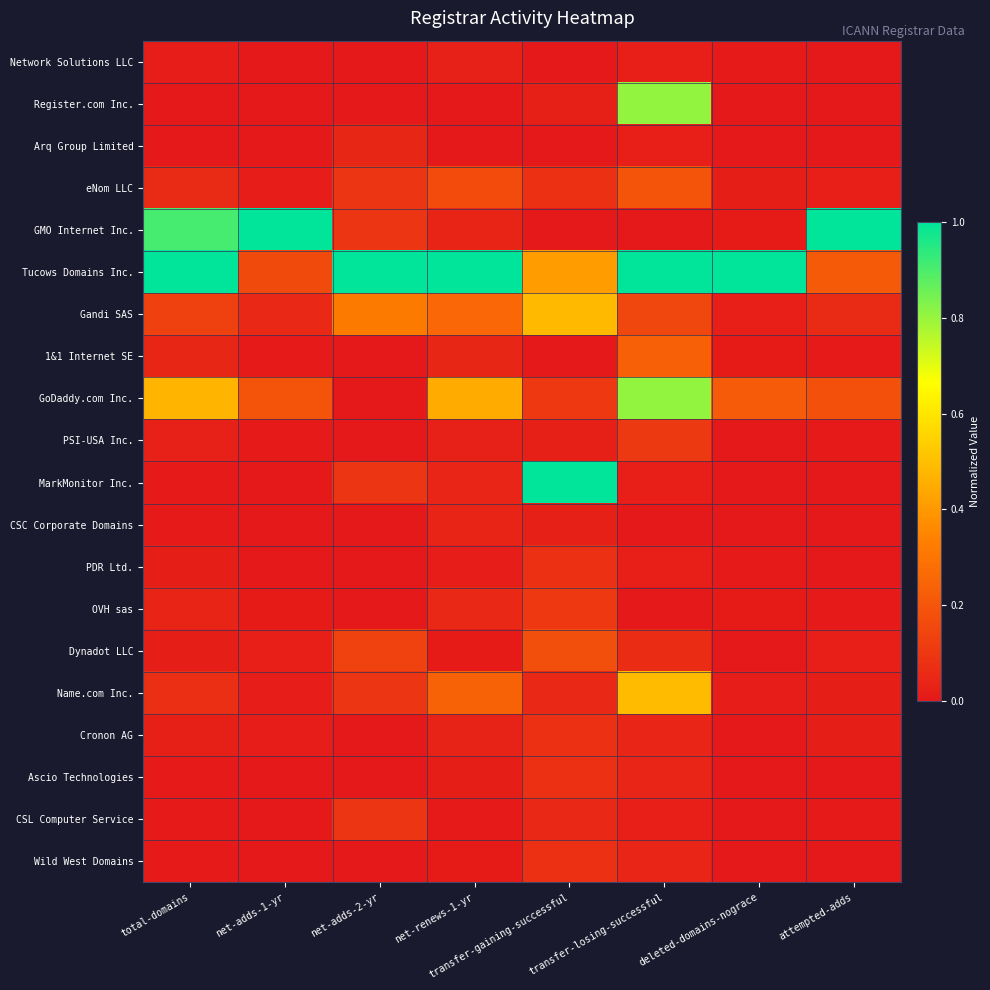

Reading right to left, transcribe all the data shown in this chart.

Network Solutions LLC: attempted-adds=0.0	deleted-domains-nograce=0.0	transfer-losing-successful=0.0	transfer-gaining-successful=0.0	net-renews-1-yr=0.0	net-adds-2-yr=0.0	net-adds-1-yr=0.0	total-domains=0.0
Register.com Inc.: attempted-adds=0.0	deleted-domains-nograce=0.0	transfer-losing-successful=0.8	transfer-gaining-successful=0.0	net-renews-1-yr=0.0	net-adds-2-yr=0.0	net-adds-1-yr=0.0	total-domains=0.0
Arq Group Limited: attempted-adds=0.0	deleted-domains-nograce=0.0	transfer-losing-successful=0.0	transfer-gaining-successful=0.0	net-renews-1-yr=0.0	net-adds-2-yr=0.0	net-adds-1-yr=0.0	total-domains=0.0
eNom LLC: attempted-adds=0.0	deleted-domains-nograce=0.0	transfer-losing-successful=0.2	transfer-gaining-successful=0.1	net-renews-1-yr=0.2	net-adds-2-yr=0.1	net-adds-1-yr=0.0	total-domains=0.1
GMO Internet Inc.: attempted-adds=1.0	deleted-domains-nograce=0.0	transfer-losing-successful=0.0	transfer-gaining-successful=0.0	net-renews-1-yr=0.0	net-adds-2-yr=0.1	net-adds-1-yr=1.0	total-domains=0.9
Tucows Domains Inc.: attempted-adds=0.2	deleted-domains-nograce=1.0	transfer-losing-successful=1.0	transfer-gaining-successful=0.4	net-renews-1-yr=1.0	net-adds-2-yr=1.0	net-adds-1-yr=0.2	total-domains=1.0
Gandi SAS: attempted-adds=0.1	deleted-domains-nograce=0.0	transfer-losing-successful=0.1	transfer-gaining-successful=0.5	net-renews-1-yr=0.3	net-adds-2-yr=0.3	net-adds-1-yr=0.1	total-domains=0.1
1&1 Internet SE: attempted-adds=0.0	deleted-domains-nograce=0.0	transfer-losing-successful=0.2	transfer-gaining-successful=0.0	net-renews-1-yr=0.0	net-adds-2-yr=0.0	net-adds-1-yr=0.0	total-domains=0.0
GoDaddy.com Inc.: attempted-adds=0.2	deleted-domains-nograce=0.2	transfer-losing-successful=0.8	transfer-gaining-successful=0.1	net-renews-1-yr=0.4	net-adds-2-yr=0.0	net-adds-1-yr=0.2	total-domains=0.5
PSI-USA Inc.: attempted-adds=0.0	deleted-domains-nograce=0.0	transfer-losing-successful=0.1	transfer-gaining-successful=0.0	net-renews-1-yr=0.0	net-adds-2-yr=0.0	net-adds-1-yr=0.0	total-domains=0.0
MarkMonitor Inc.: attempted-adds=0.0	deleted-domains-nograce=0.0	transfer-losing-successful=0.0	transfer-gaining-successful=1.0	net-renews-1-yr=0.0	net-adds-2-yr=0.1	net-adds-1-yr=0.0	total-domains=0.0
CSC Corporate Domains: attempted-adds=0.0	deleted-domains-nograce=0.0	transfer-losing-successful=0.0	transfer-gaining-successful=0.0	net-renews-1-yr=0.0	net-adds-2-yr=0.0	net-adds-1-yr=0.0	total-domains=0.0
PDR Ltd.: attempted-adds=0.0	deleted-domains-nograce=0.0	transfer-losing-successful=0.0	transfer-gaining-successful=0.1	net-renews-1-yr=0.0	net-adds-2-yr=0.0	net-adds-1-yr=0.0	total-domains=0.0
OVH sas: attempted-adds=0.0	deleted-domains-nograce=0.0	transfer-losing-successful=0.0	transfer-gaining-successful=0.1	net-renews-1-yr=0.1	net-adds-2-yr=0.0	net-adds-1-yr=0.0	total-domains=0.0
Dynadot LLC: attempted-adds=0.0	deleted-domains-nograce=0.0	transfer-losing-successful=0.1	transfer-gaining-successful=0.2	net-renews-1-yr=0.0	net-adds-2-yr=0.1	net-adds-1-yr=0.0	total-domains=0.0
Name.com Inc.: attempted-adds=0.0	deleted-domains-nograce=0.0	transfer-losing-successful=0.5	transfer-gaining-successful=0.1	net-renews-1-yr=0.2	net-adds-2-yr=0.1	net-adds-1-yr=0.0	total-domains=0.1
Cronon AG: attempted-adds=0.0	deleted-domains-nograce=0.0	transfer-losing-successful=0.0	transfer-gaining-successful=0.1	net-renews-1-yr=0.0	net-adds-2-yr=0.0	net-adds-1-yr=0.0	total-domains=0.0
Ascio Technologies: attempted-adds=0.0	deleted-domains-nograce=0.0	transfer-losing-successful=0.0	transfer-gaining-successful=0.1	net-renews-1-yr=0.0	net-adds-2-yr=0.0	net-adds-1-yr=0.0	total-domains=0.0
CSL Computer Service: attempted-adds=0.0	deleted-domains-nograce=0.0	transfer-losing-successful=0.0	transfer-gaining-successful=0.1	net-renews-1-yr=0.0	net-adds-2-yr=0.1	net-adds-1-yr=0.0	total-domains=0.0
Wild West Domains: attempted-adds=0.0	deleted-domains-nograce=0.0	transfer-losing-successful=0.0	transfer-gaining-successful=0.1	net-renews-1-yr=0.0	net-adds-2-yr=0.0	net-adds-1-yr=0.0	total-domains=0.0